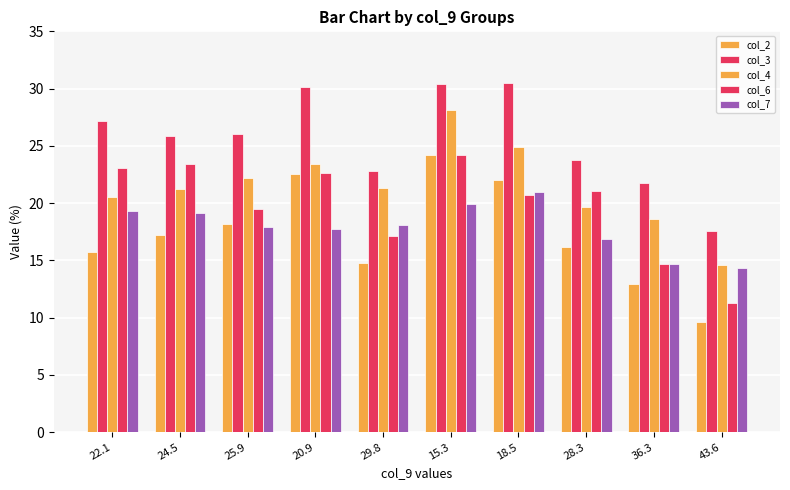

What is the sum of the col_6 values at 24.5 and 43.6?

34.7